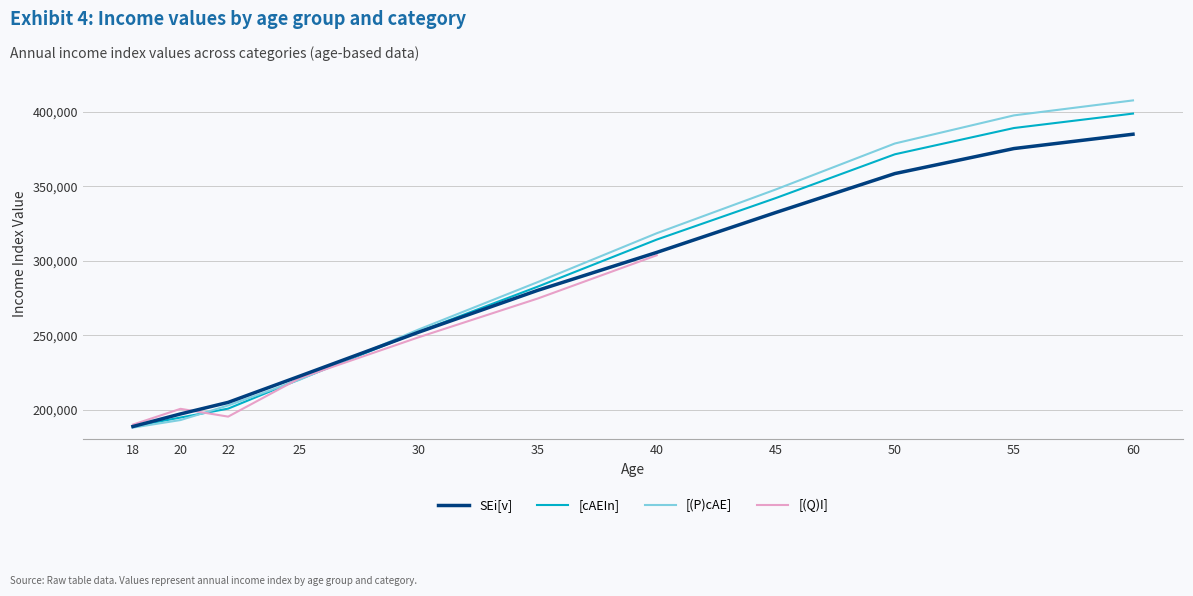

The value of SEi[v] at 50 is 76562. True or false?

False